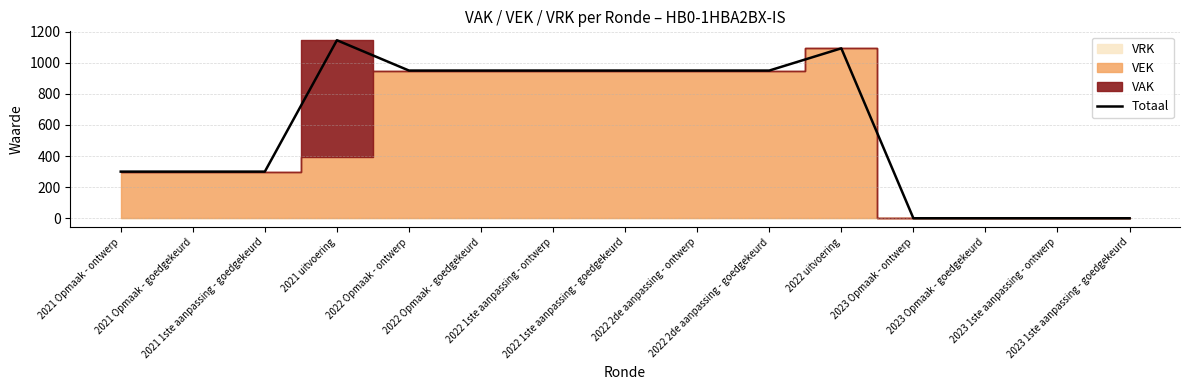

At which label does the data first exceed 950?

2021 uitvoering